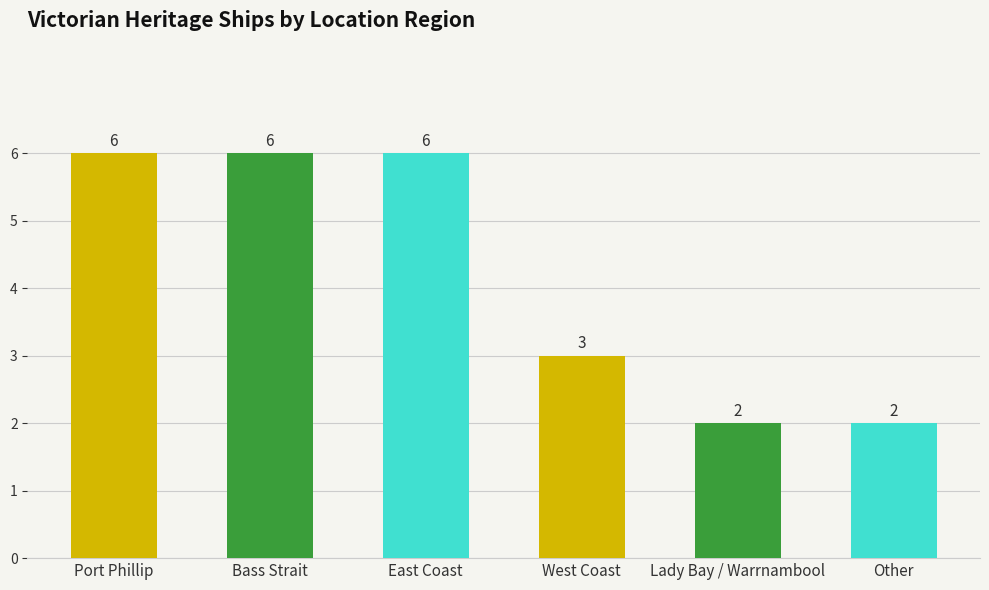

Is it true that the value at East Coast is 6?

True